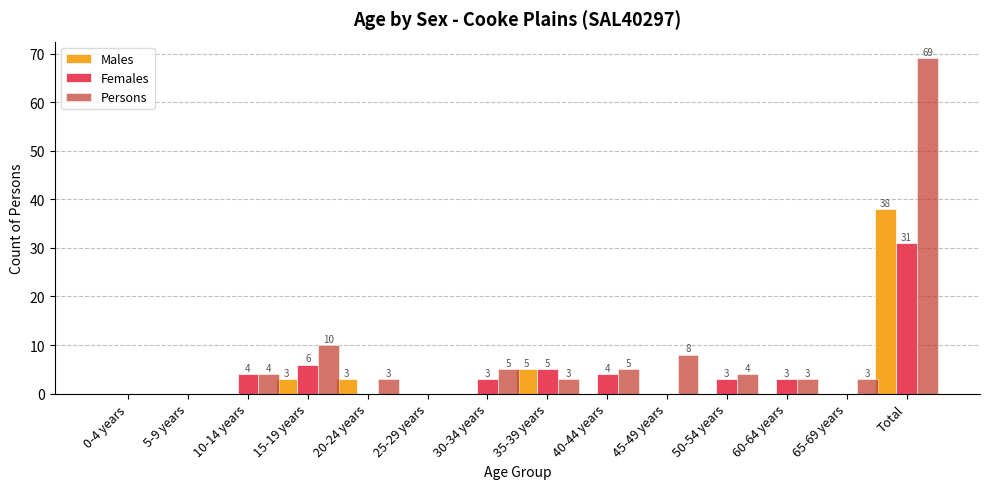

Are the bars grouped side by side (vs. stacked)?

Yes